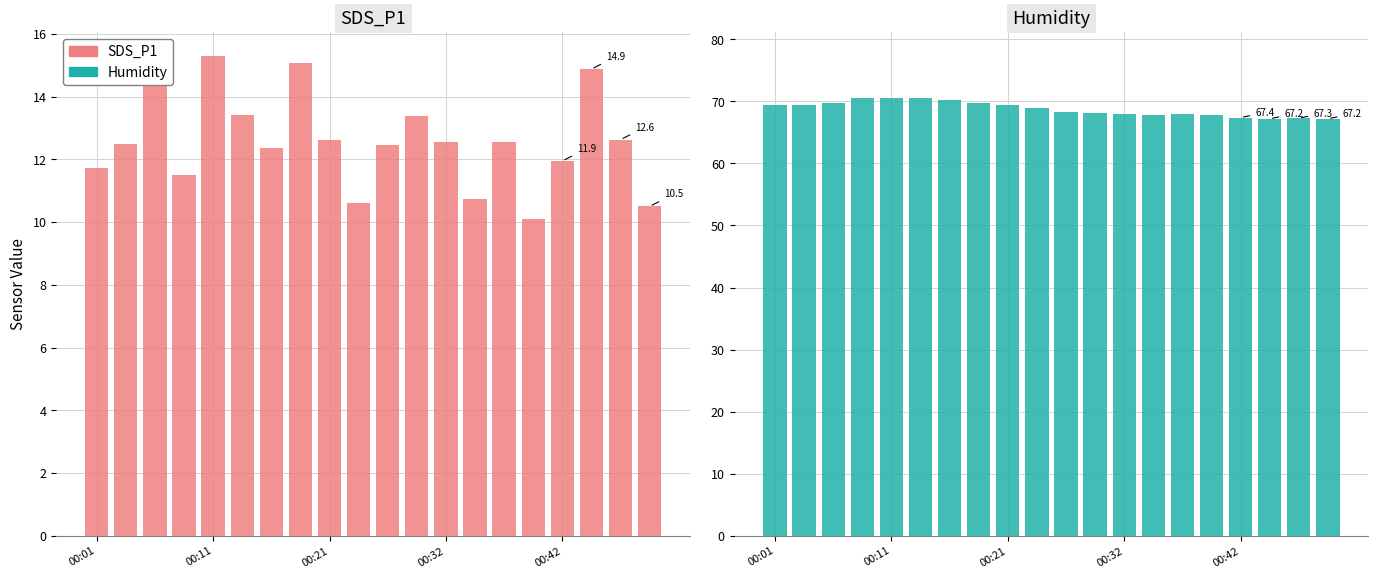

What is the value of the Humidity bar at the 17th from the left?

67.4